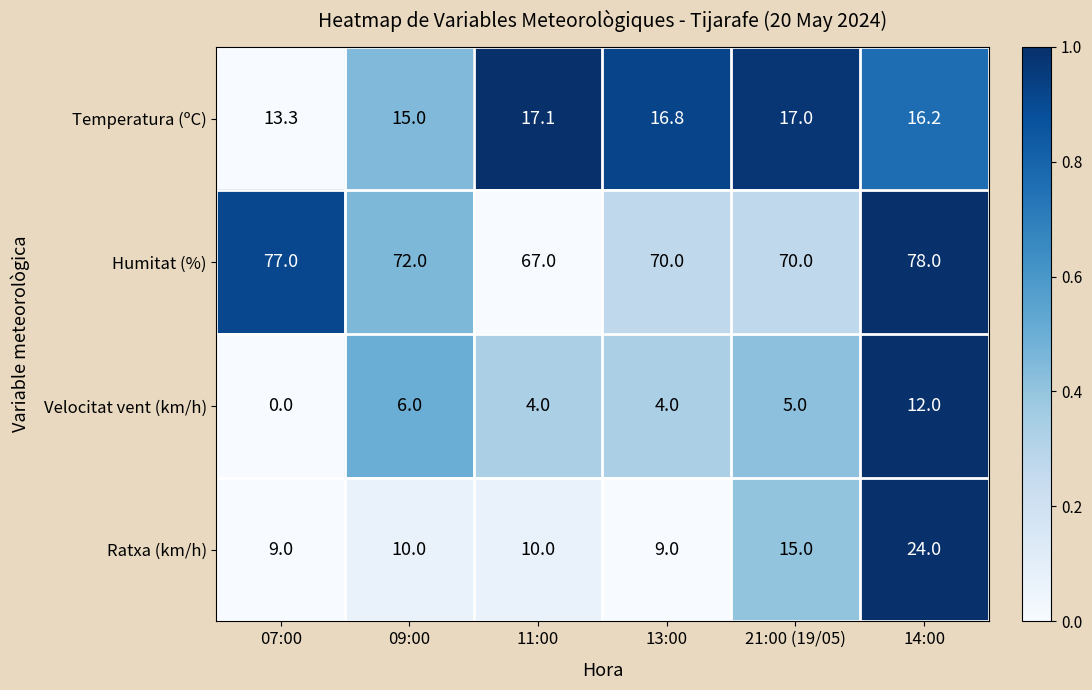

Which series has the largest total across all categories?

Humitat (%)